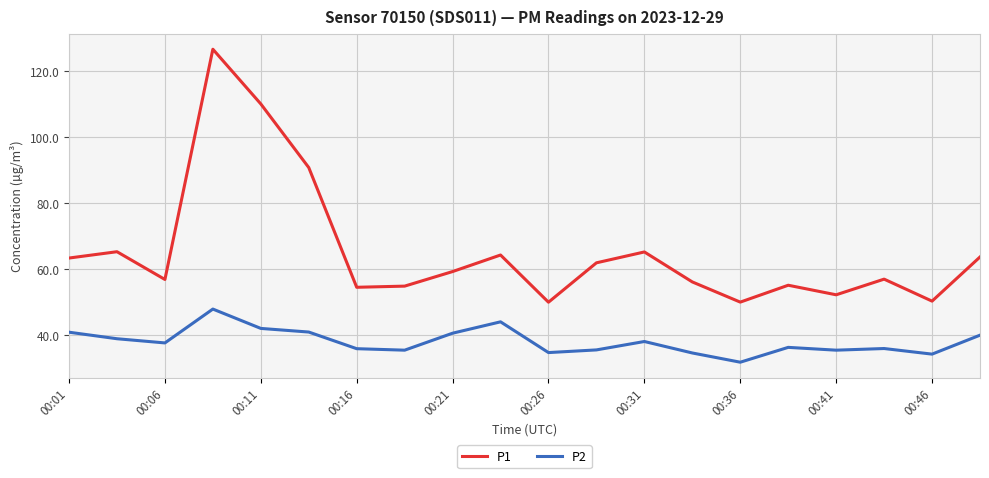

What is the smallest value displayed?

31.8